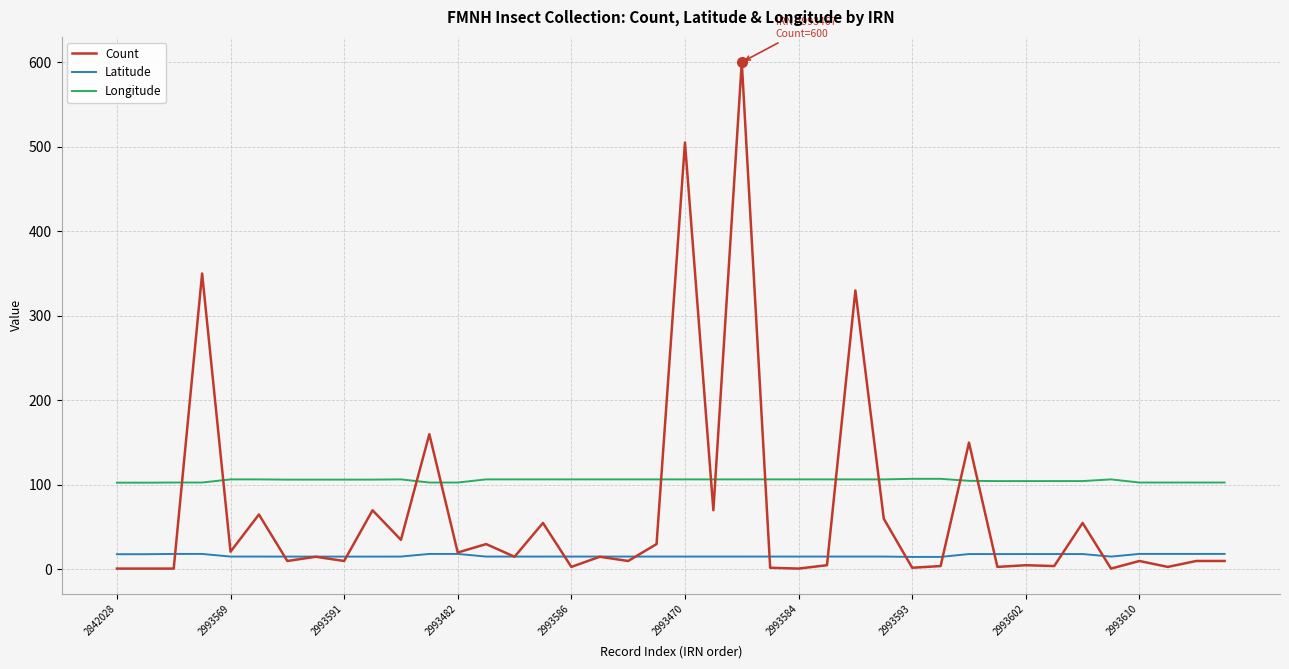

How many intersections are there between Longitude and Count?

12